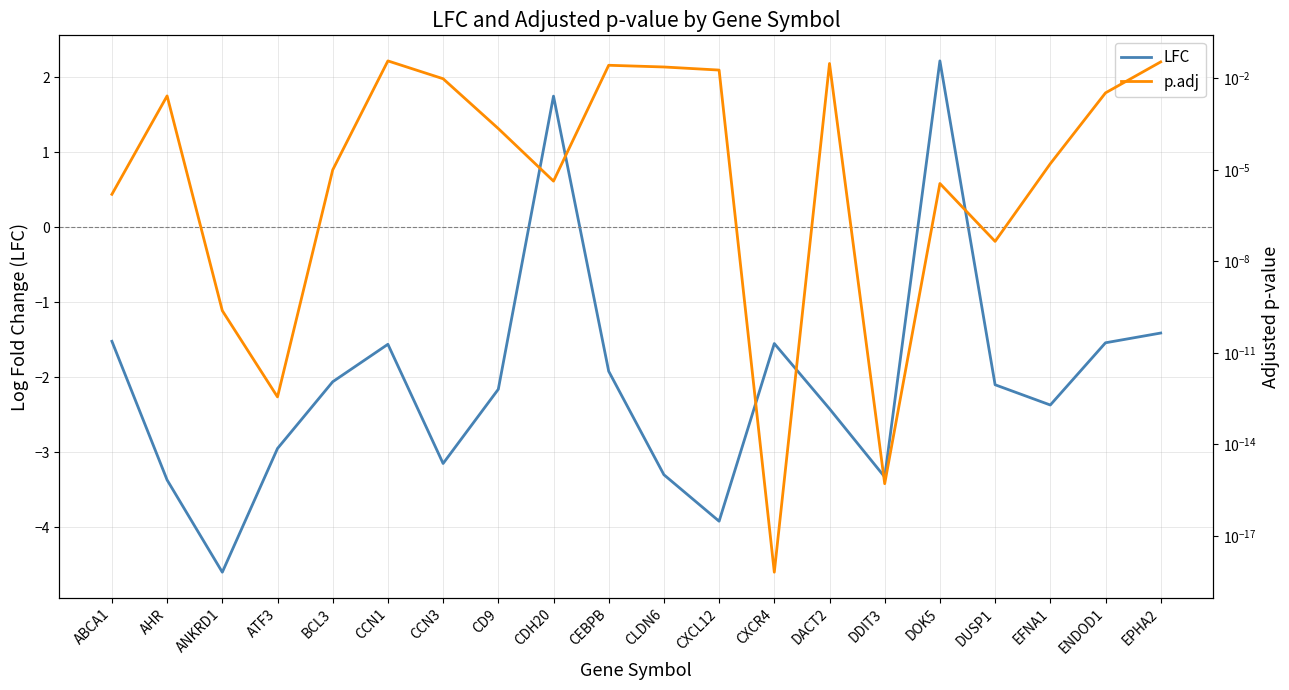

What is the difference between the LFC values at BCL3 and ABCA1?

0.5